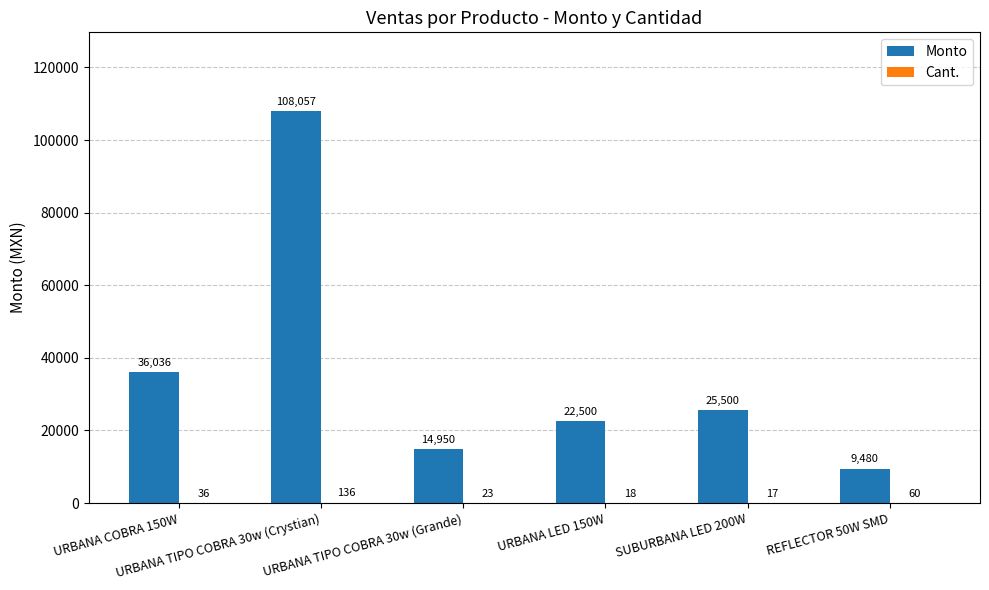

Are the bars grouped side by side (vs. stacked)?

Yes